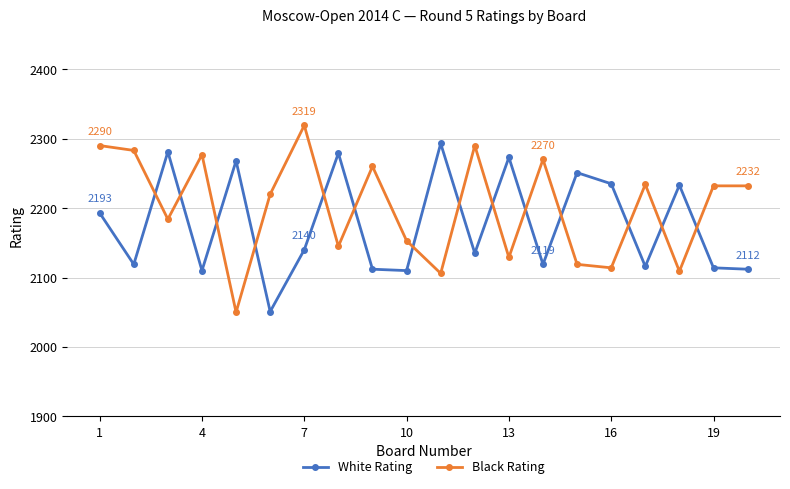

What is the sum of all White Rating values?

43544